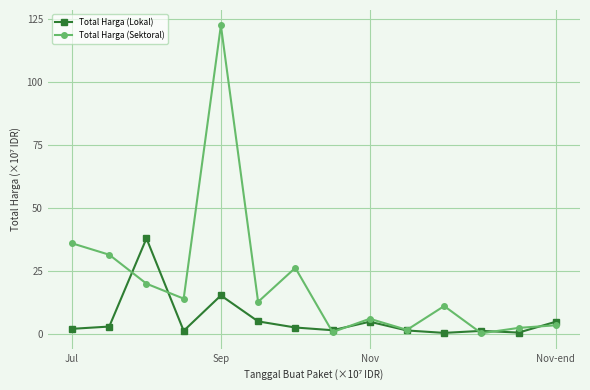

What is the value of the Total Harga (Sektoral) point at the 7th from the left?

26.2